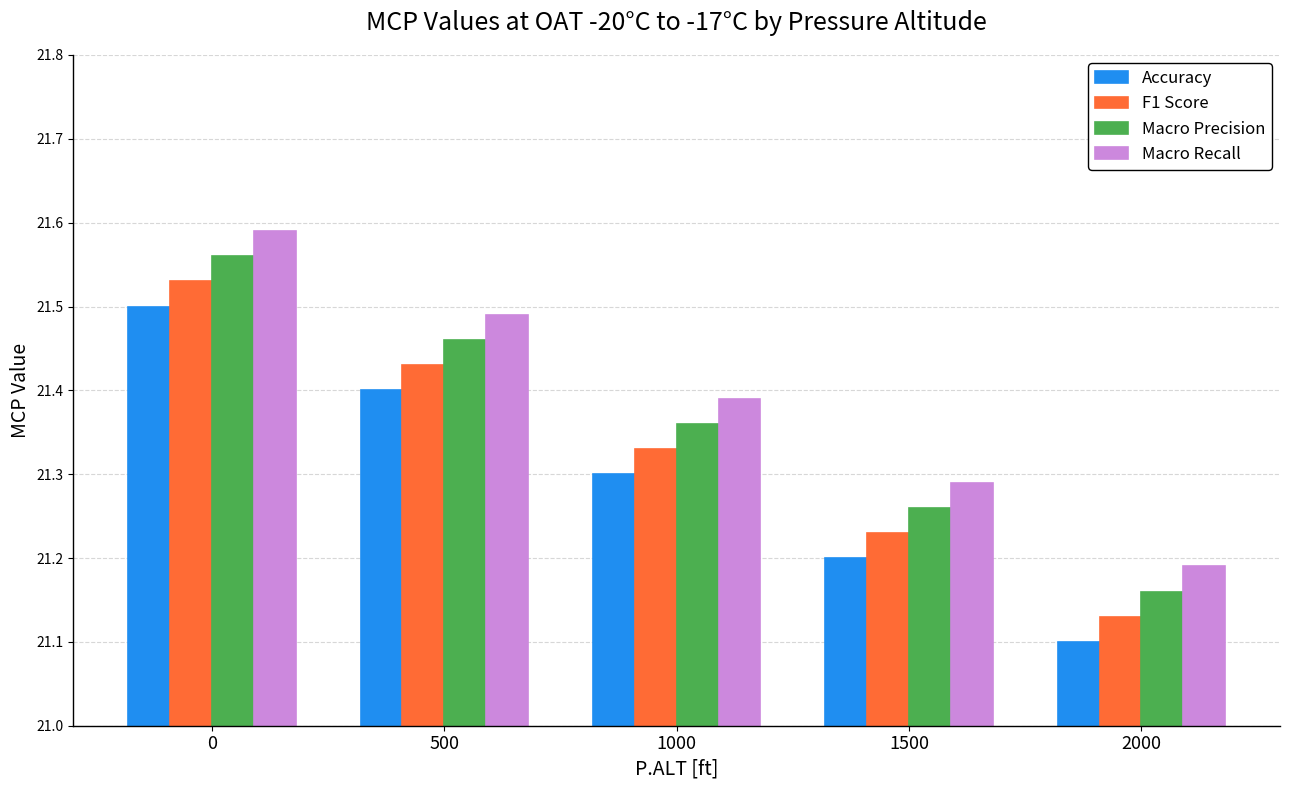

The F1 Score series shows 21.1 at 2000. True or false?

True